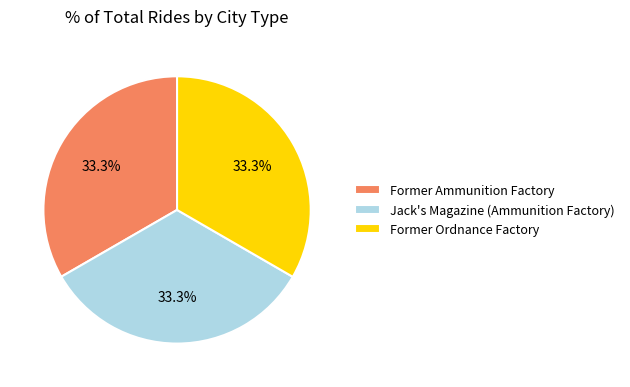

Approximately how many times larger is the value at Jack's Magazine (Ammunition Factory) compared to Former Ordnance Factory?

1.0